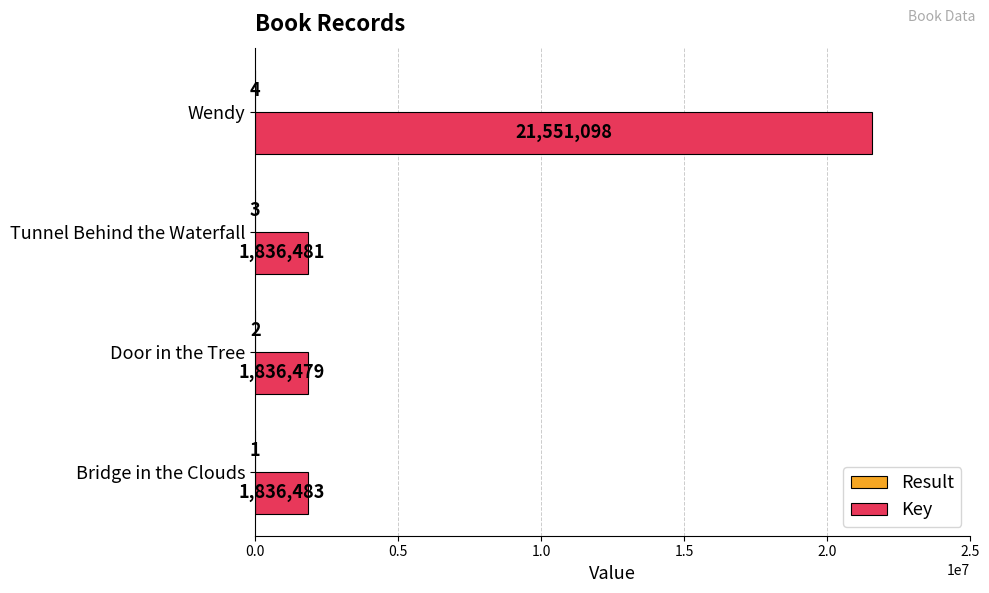

Where is Key nearest to the value 11693788?

Bridge in the Clouds